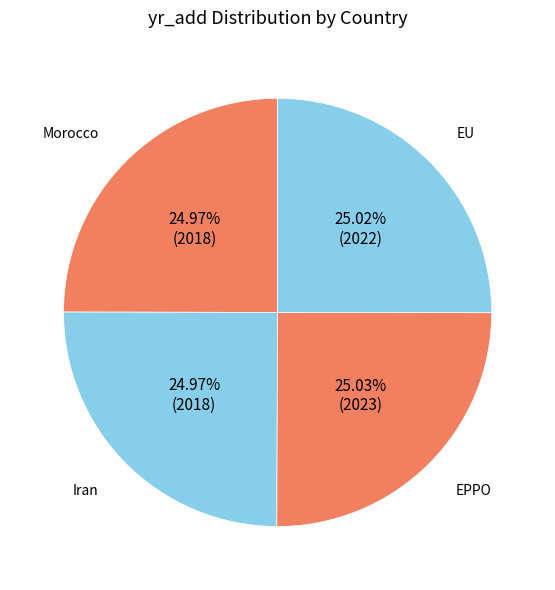

Does Iran represent more than half of the total?

No